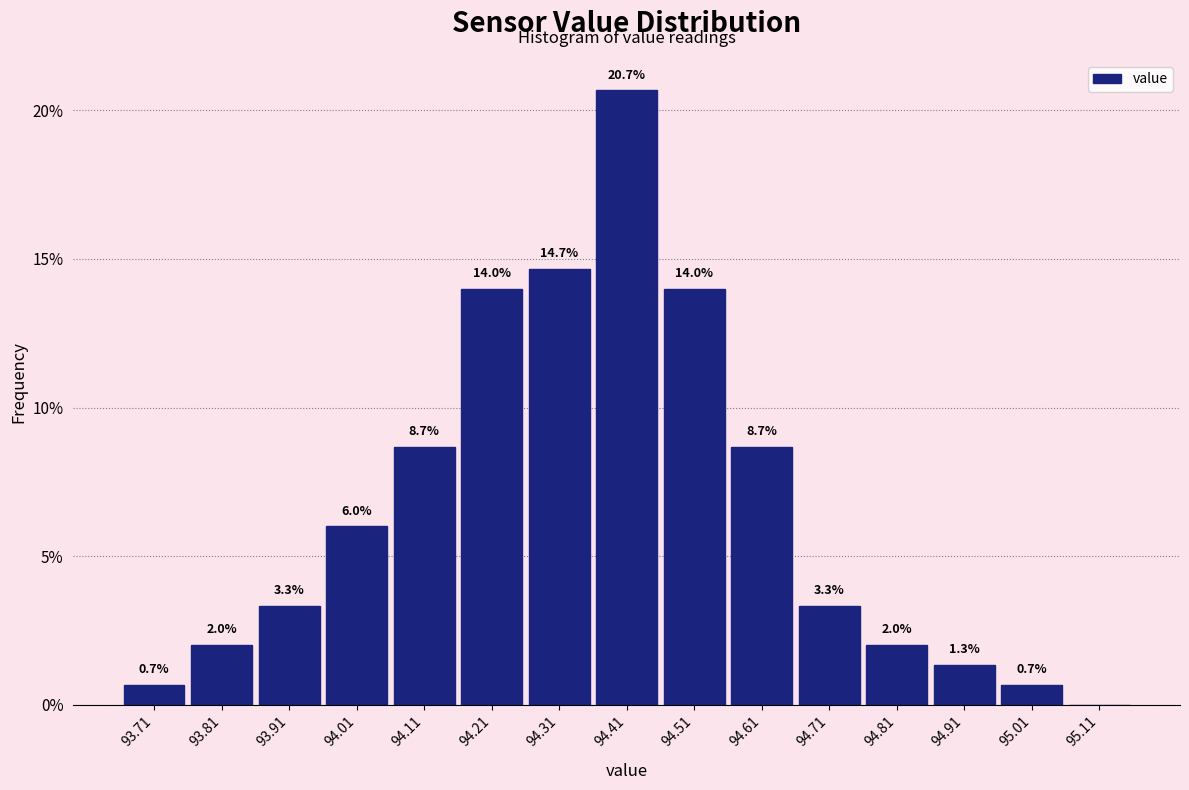

Which range on the x-axis has the tallest bar?

94.36 to 94.46